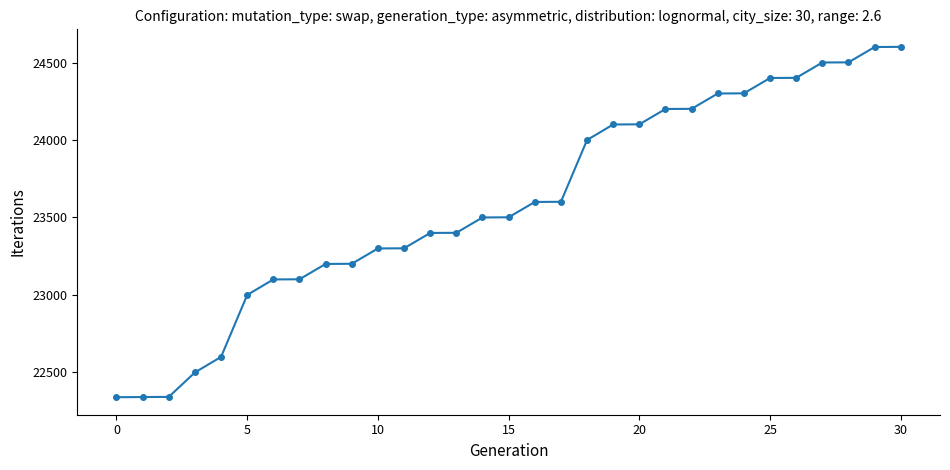

What is the value of the 31st point from the left?

24601